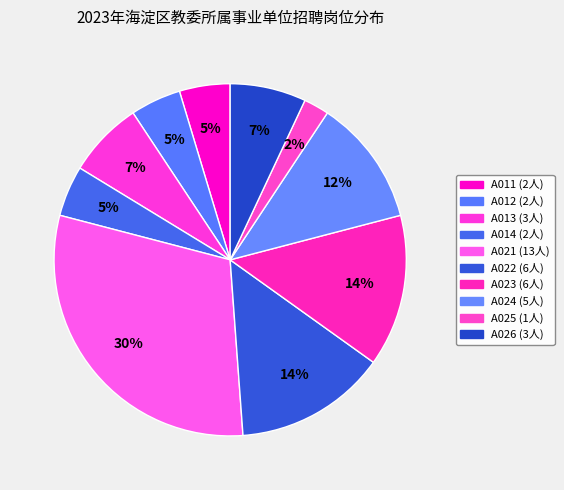

To the nearest percent, what is the average slice percentage?

10%